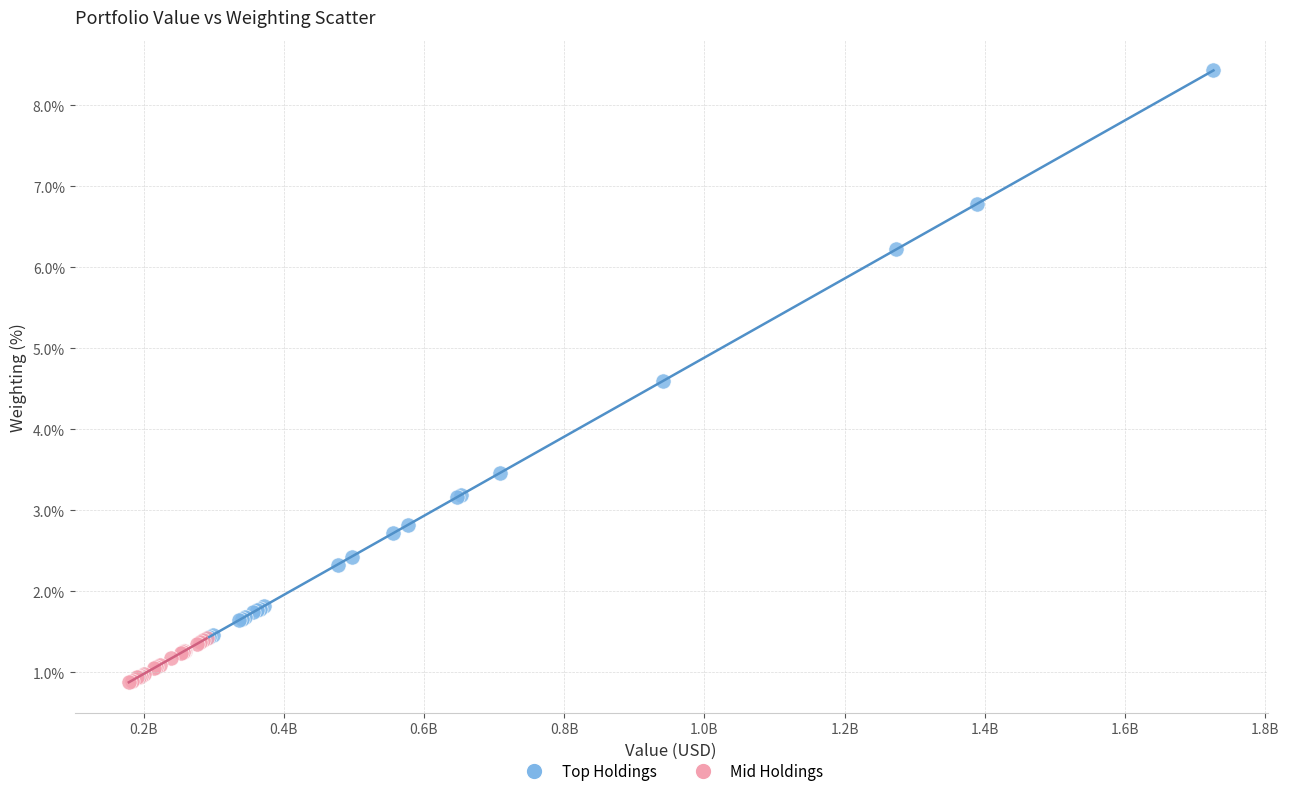

Which series contains the highest Y value?

Top Holdings